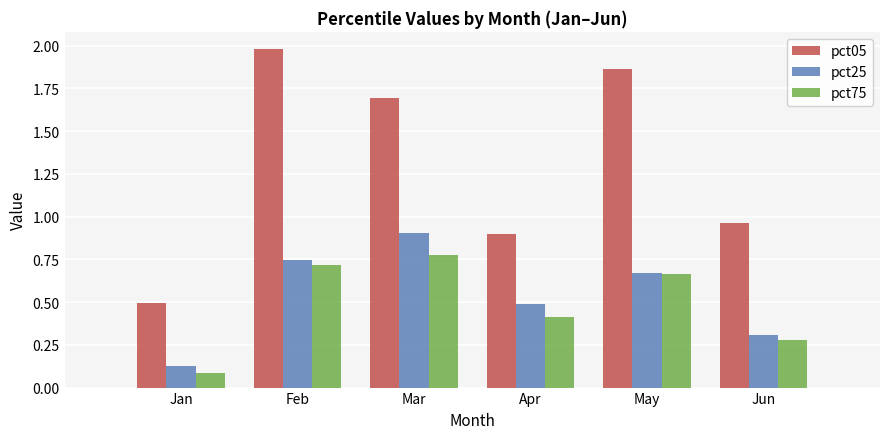

The pct75 series shows 0.7 at May. True or false?

True